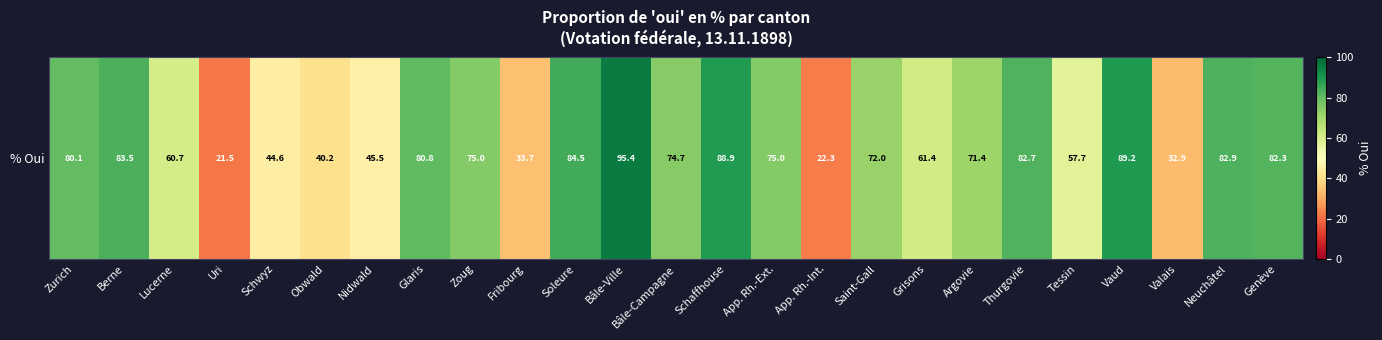

Which has a higher value, Fribourg or Grisons?

Grisons